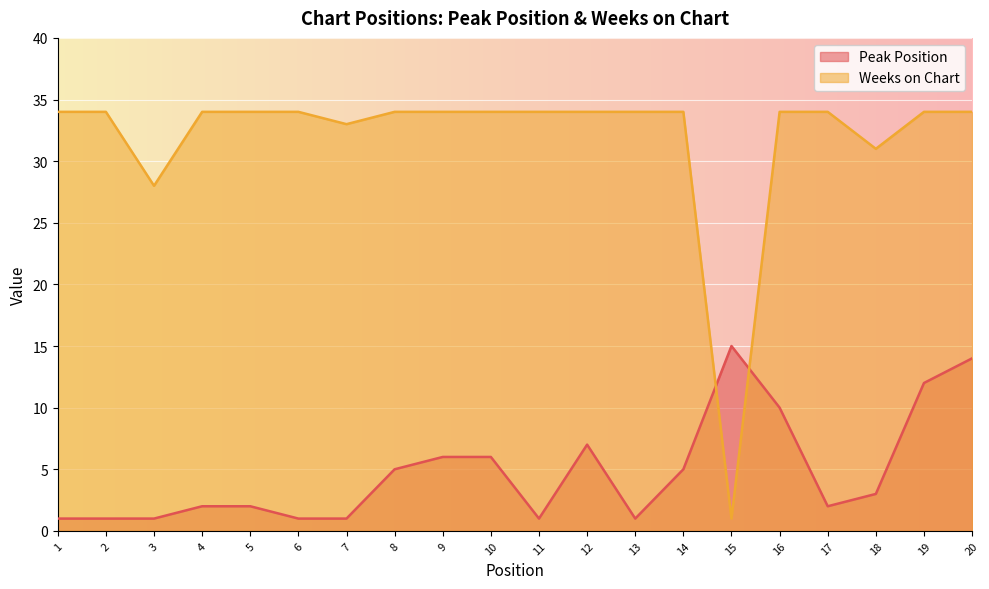

Is the value of Peak Position at 6 greater than the value of Weeks on Chart at 17?

No